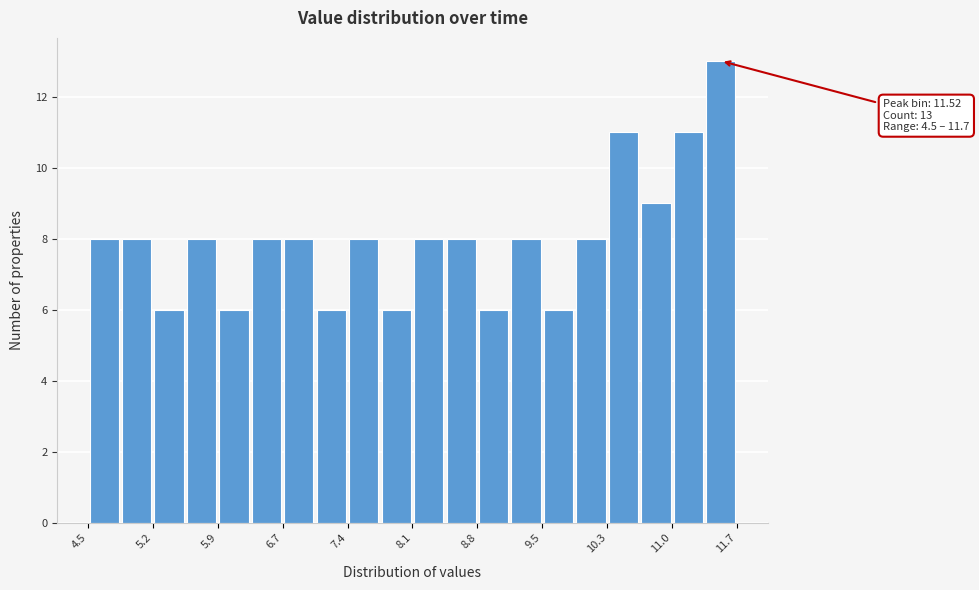

Read against the x-axis, roughly where is the centre of the tallest bar?

11.5